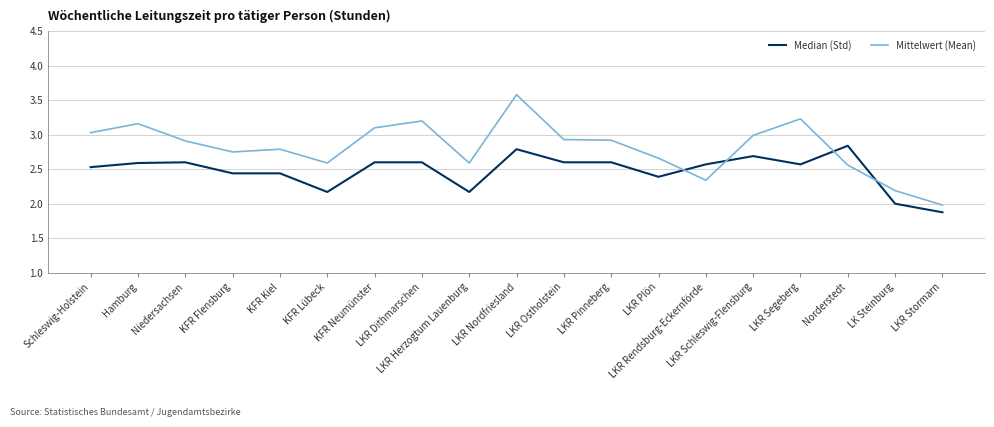

What position from the left is LKR Pinneberg?

12